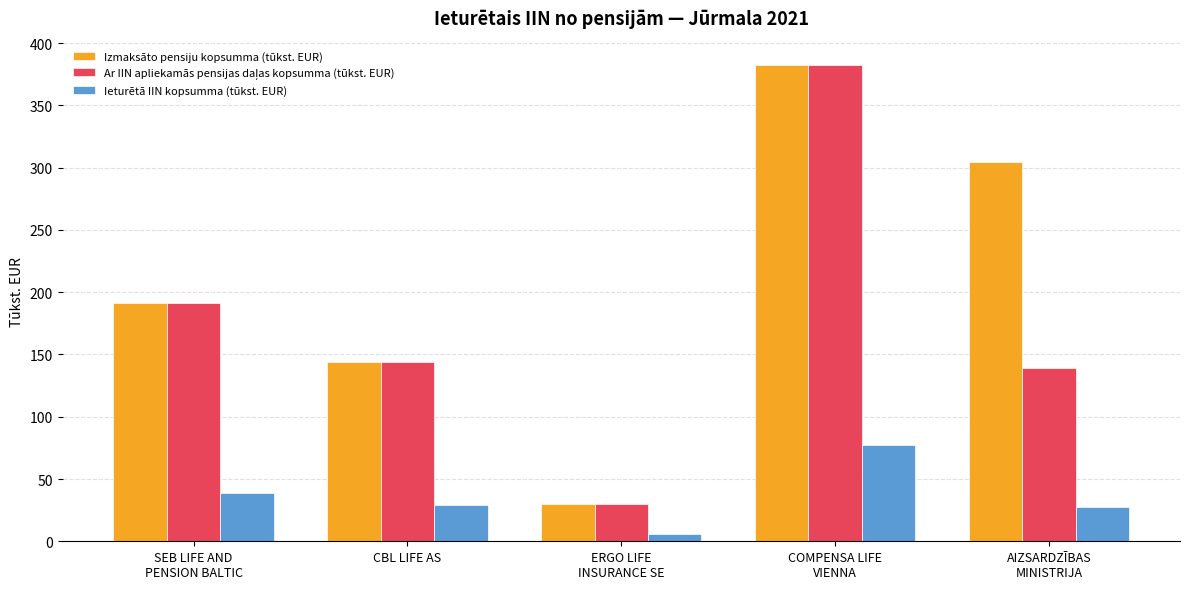

Which category has the lowest value in the Ieturētā IIN kopsumma (tūkst. EUR) series?

ERGO LIFE
INSURANCE SE